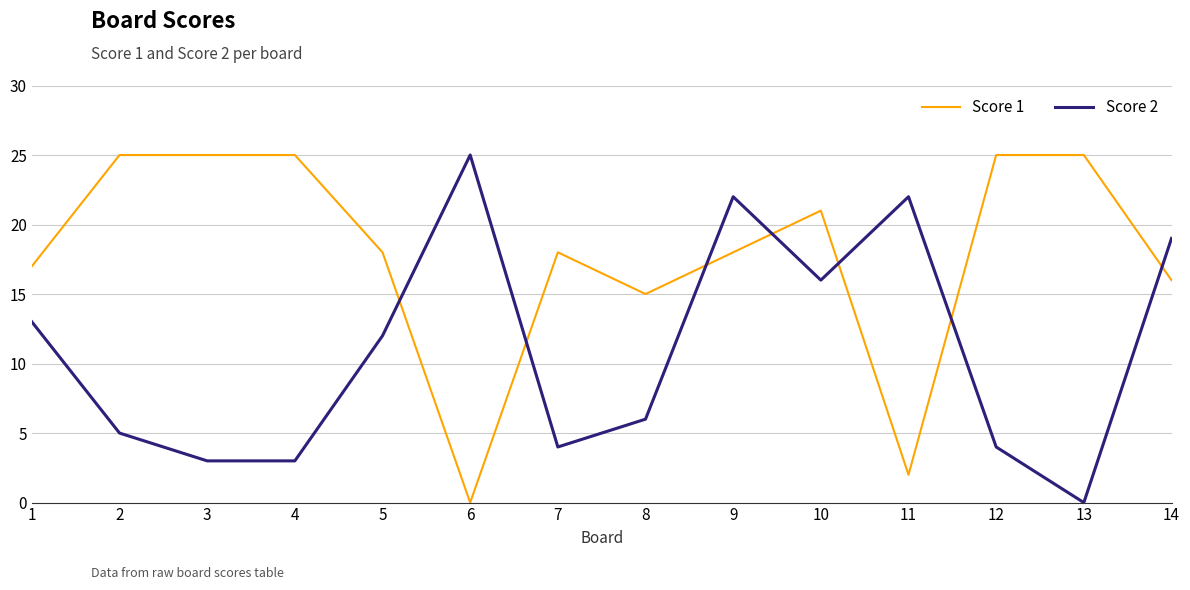

How many interior local peaks does the Score 2 series have?

3